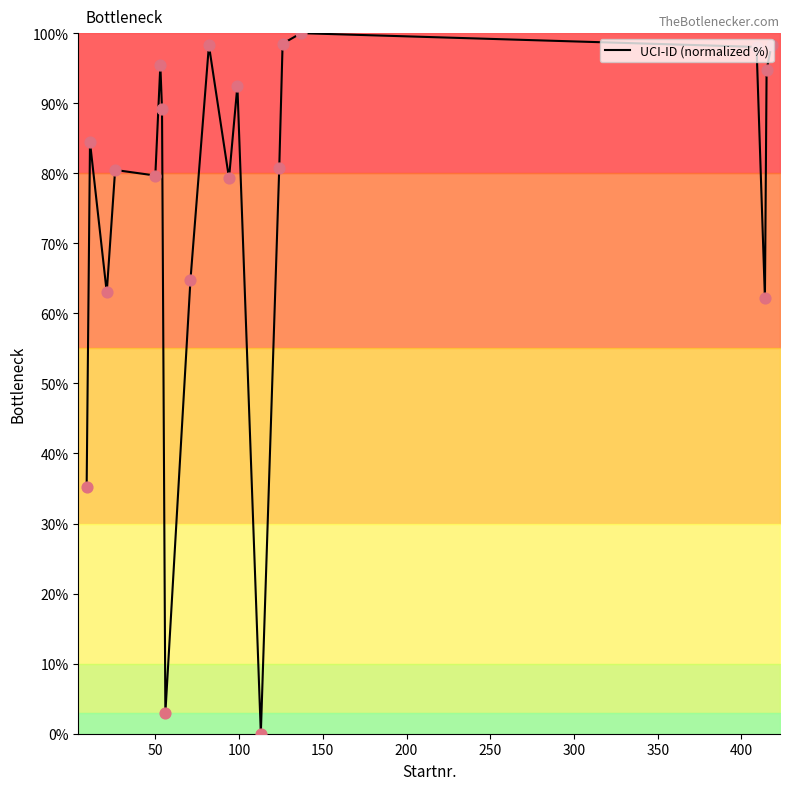

What is the greatest value displayed?

100.0